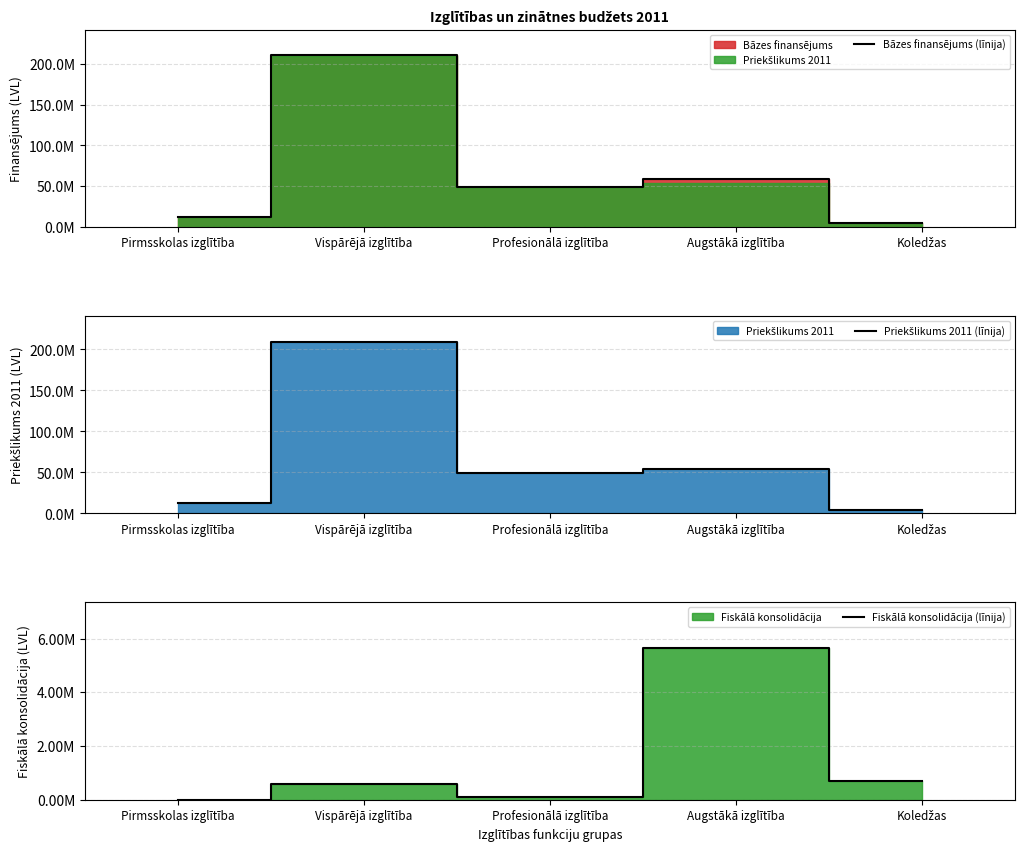

Which series has the largest total across all categories?

Bāzes finansējums (līnija)